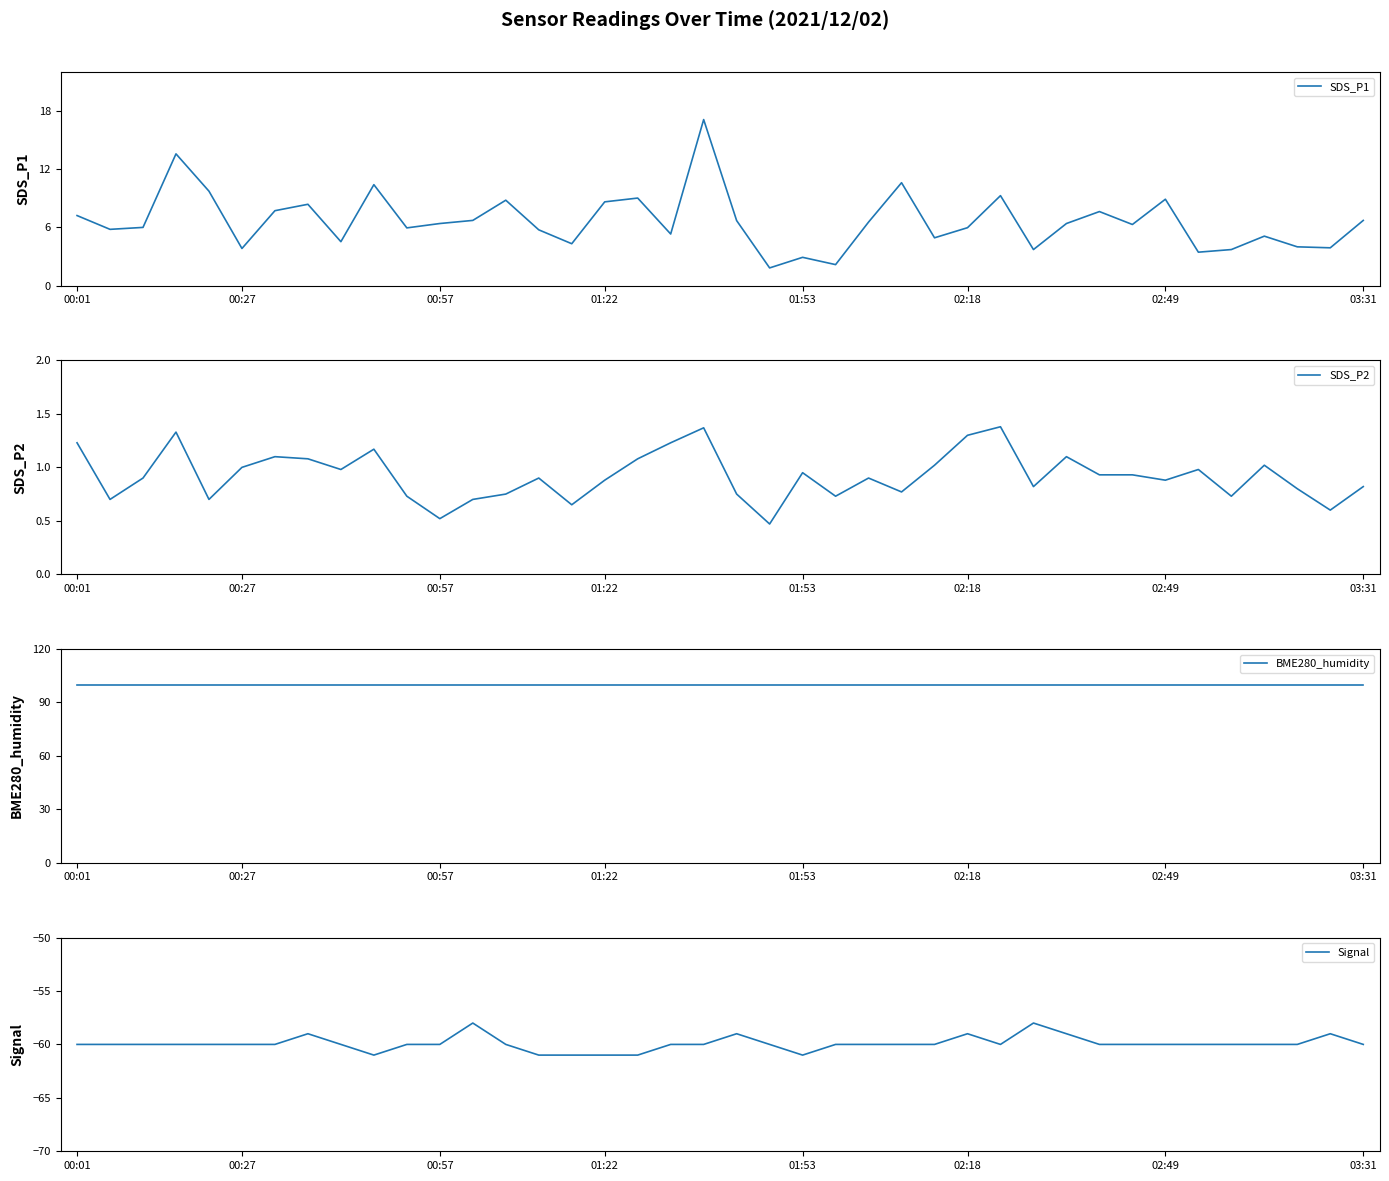

What is the highest value of the SDS_P1 series?

17.1